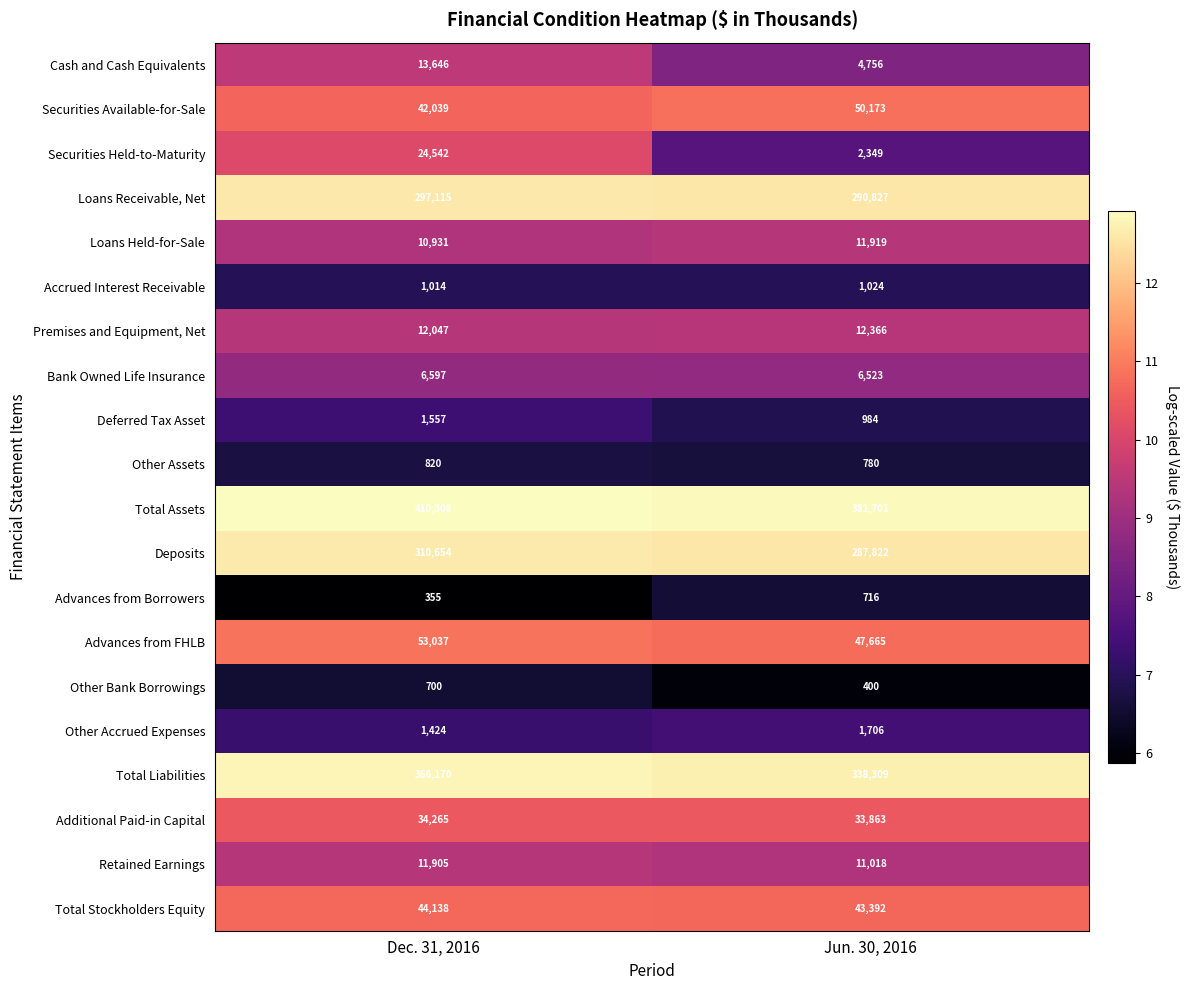

What is the lowest value of the Total Liabilities series?

338309